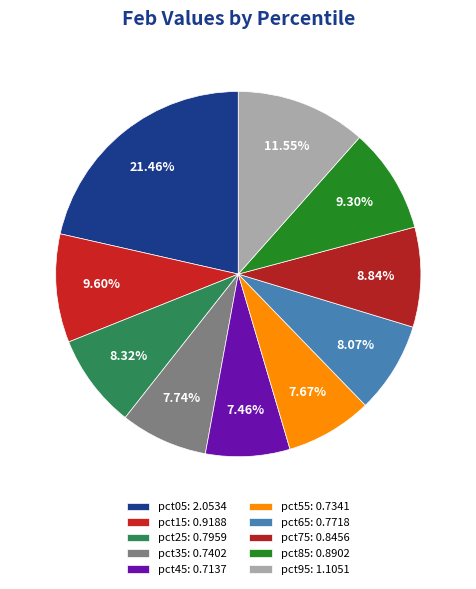

To the nearest percent, what percentage of the pie is pct05?

21%